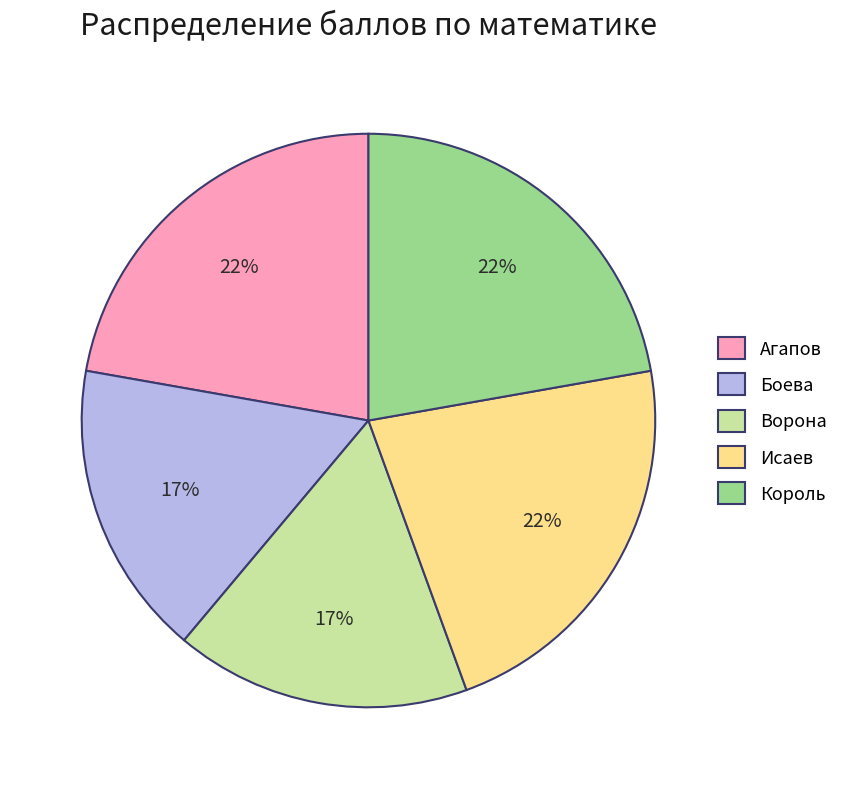

Between Исаев and Боева, which is larger?

Исаев